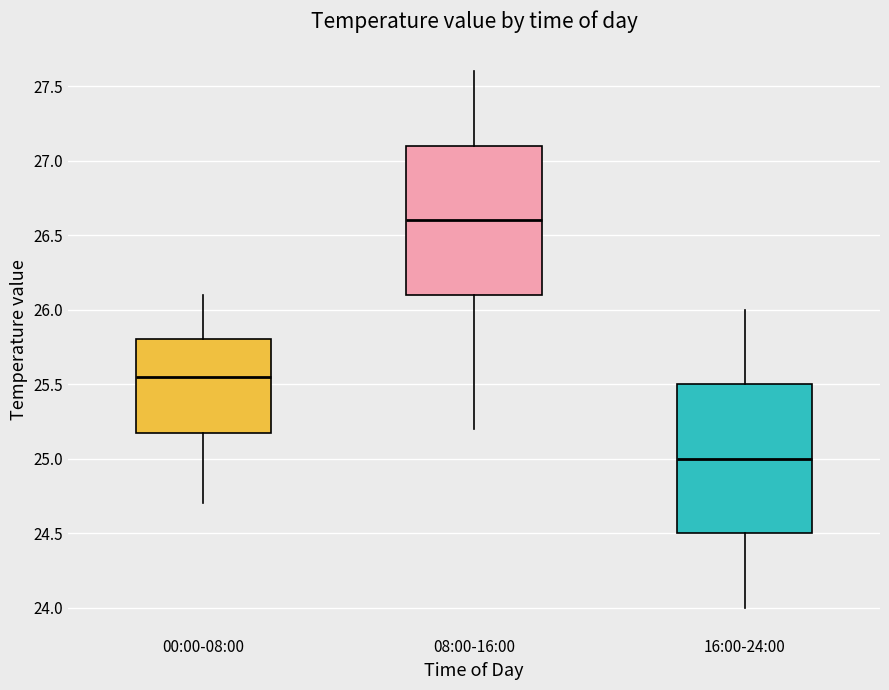

Reading left to right, read every box against the y-axis: the position of its median line, the range the box covers, and the ends of its whiskers. The values are not printed on the chart, so give them approximately, as read against the axis.

00:00-08:00: median 25.55, box 25.20 to 25.80, whiskers 24.70 to 26.10
08:00-16:00: median 26.60, box 26.10 to 27.10, whiskers 25.20 to 27.60
16:00-24:00: median 25.00, box 24.50 to 25.50, whiskers 24.00 to 26.00